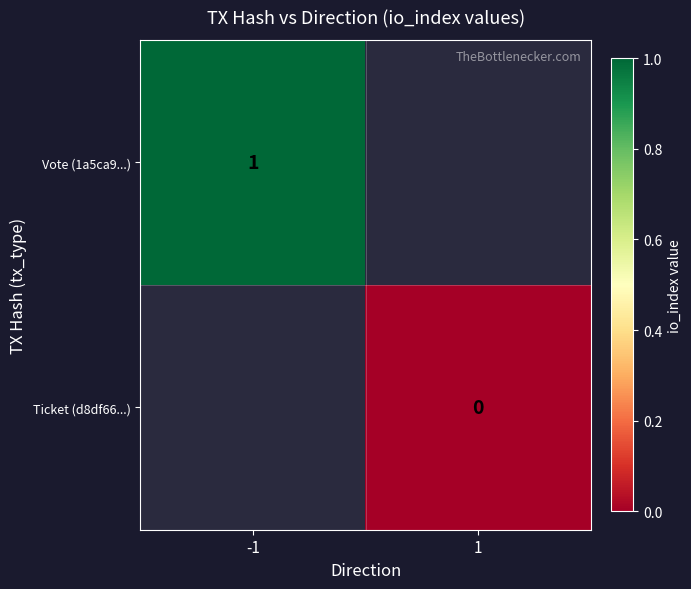

True or false: Vote (1a5ca9...) has a value of 1 at -1.

True